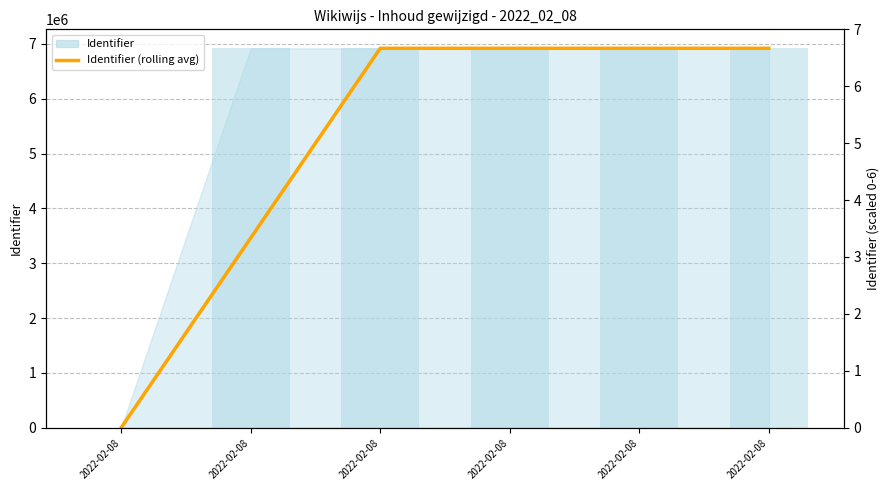

Where does the data first go above 6920467?

2022-02-08